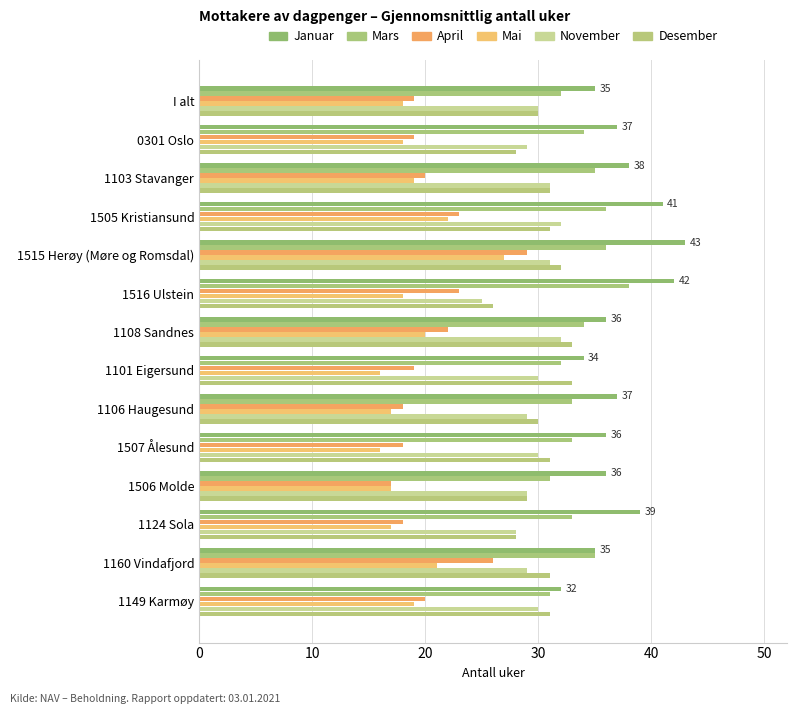

Count the number of data series in this chart.

6